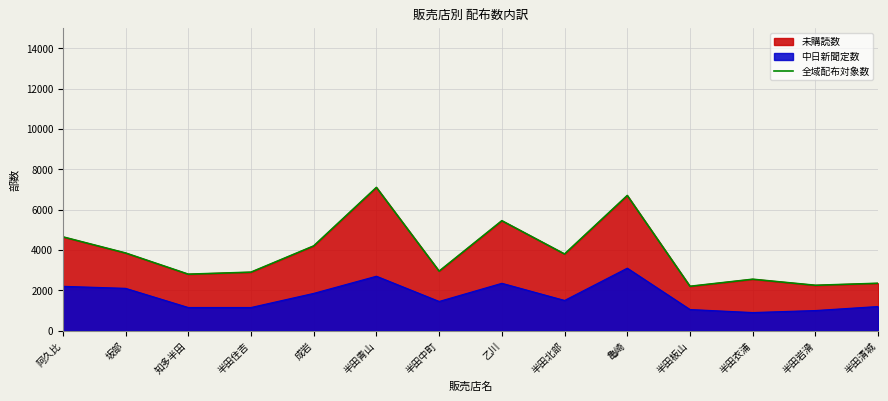

What is the average value?

3839